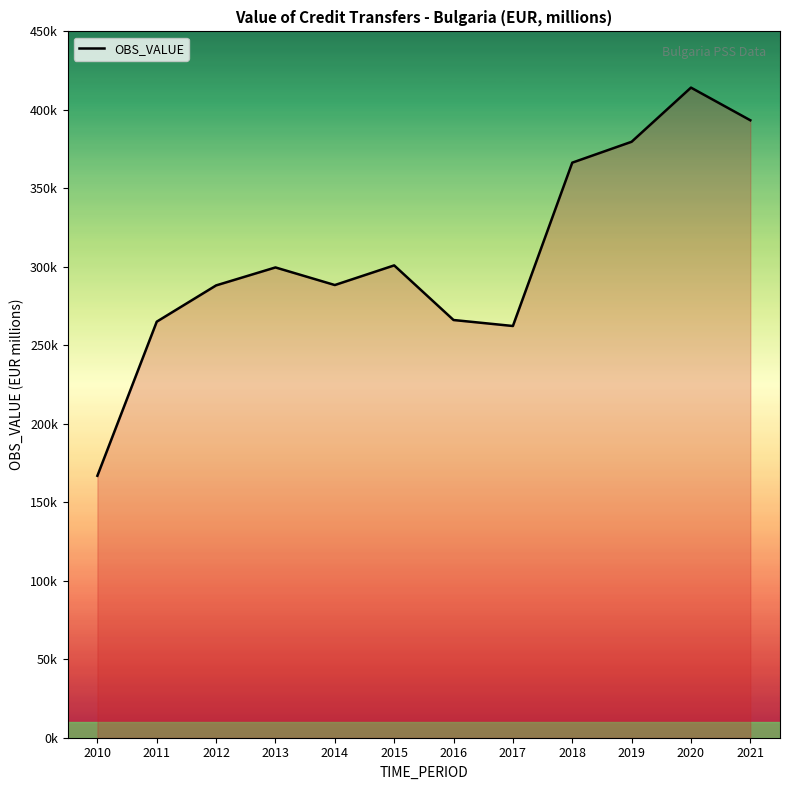

What is the minimum value shown in the chart?

166888.7